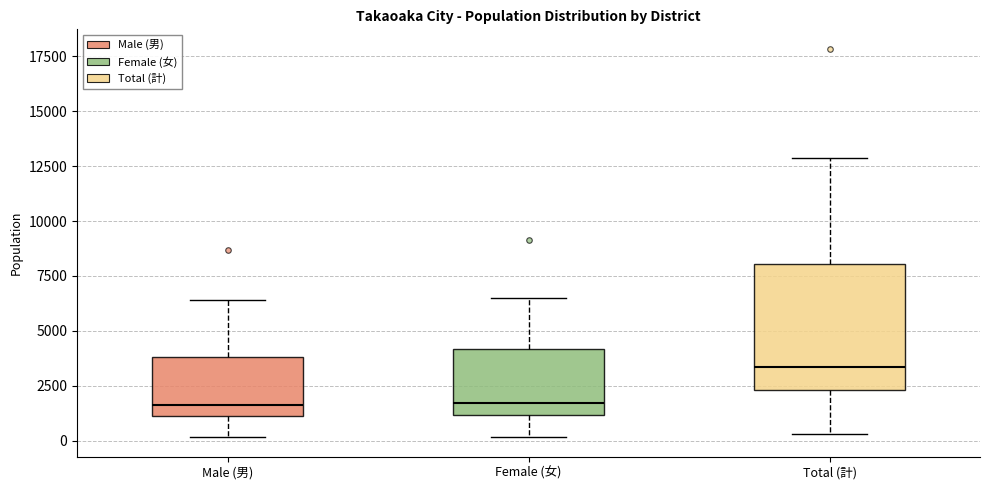

Where does the lower whisker of the box for Total (計) end on the y-axis? The values are not printed on the chart, so give them approximately, as read against the axis.

500